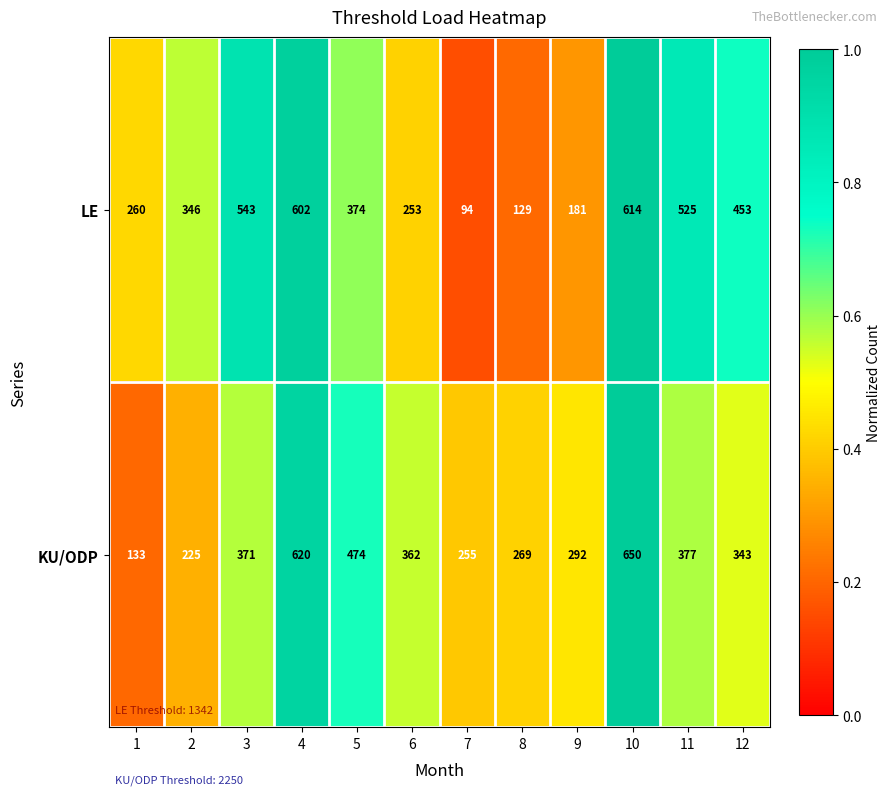

What is the difference between the maximum and minimum values in the KU/ODP series?

517